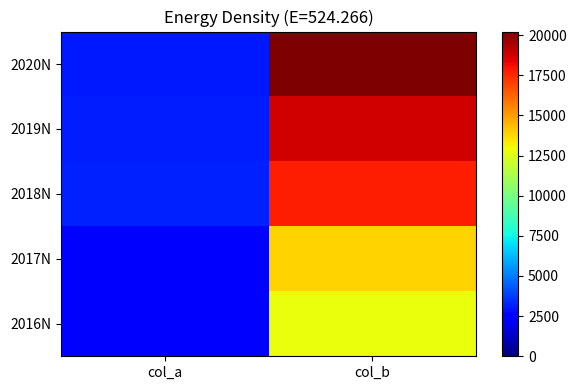

What is the maximum value shown in the chart?

20223